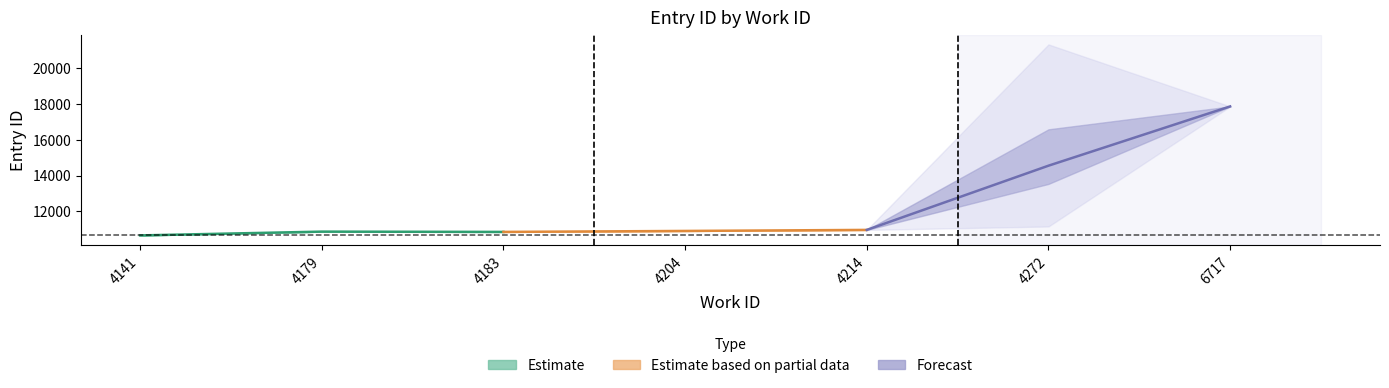

Which series has the widest spread of values?

Forecast